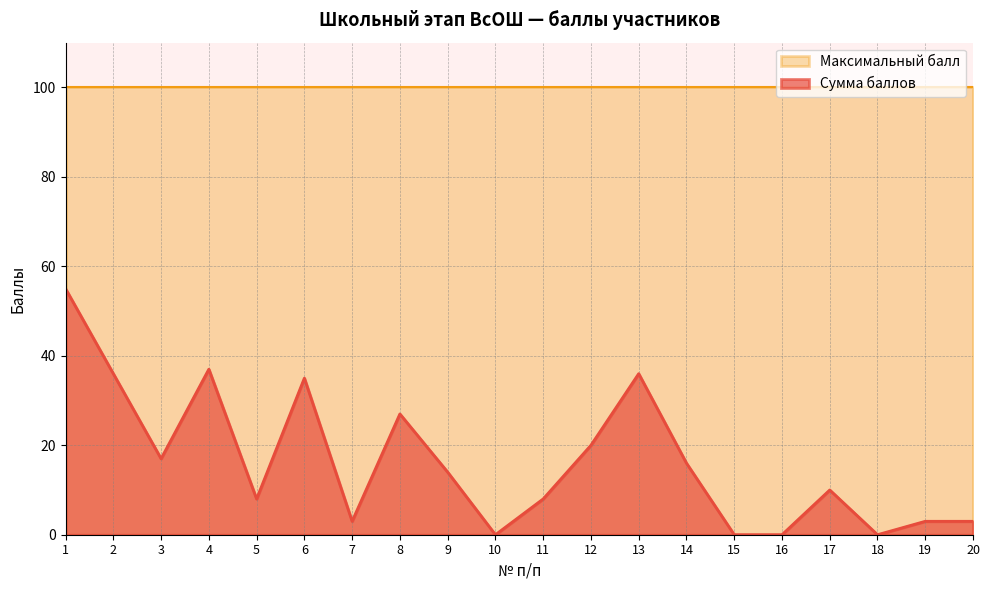

Between 10 and 12, which is larger?

12